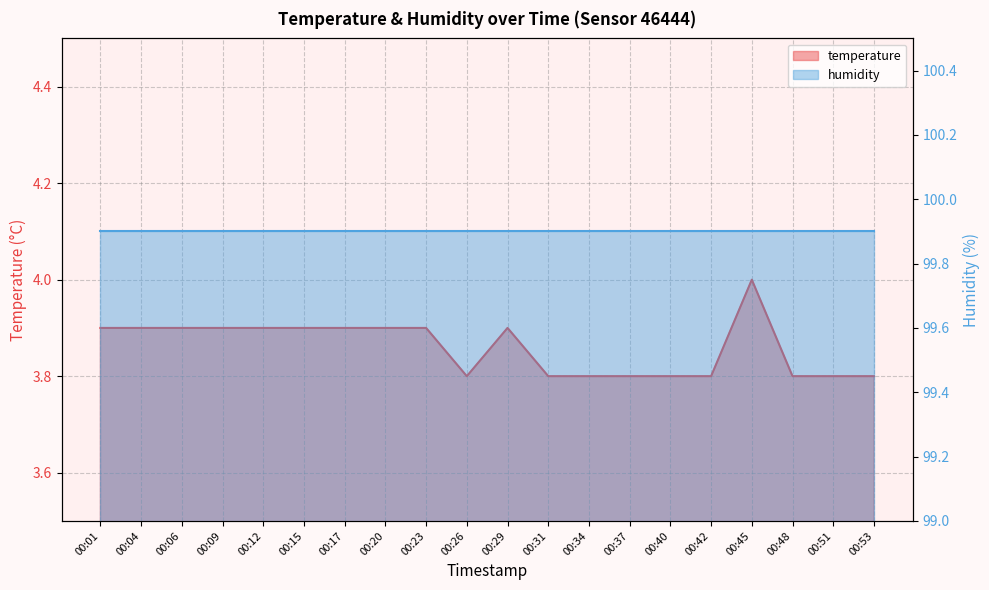

List the labels in order of value, smallest first.

00:26, 00:31, 00:34, 00:37, 00:40, 00:42, 00:48, 00:51, 00:53, 00:01, 00:04, 00:06, 00:09, 00:12, 00:15, 00:17, 00:20, 00:23, 00:29, 00:45